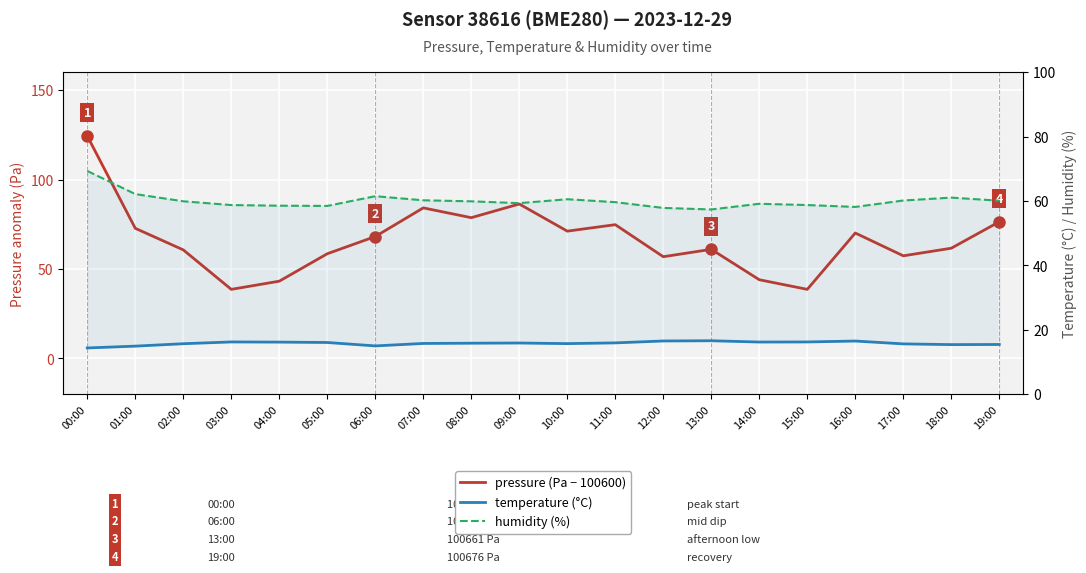

Between which two adjacent categories do pressure (Pa − 100600) and humidity (%) first intersect?

02:00 and 03:00